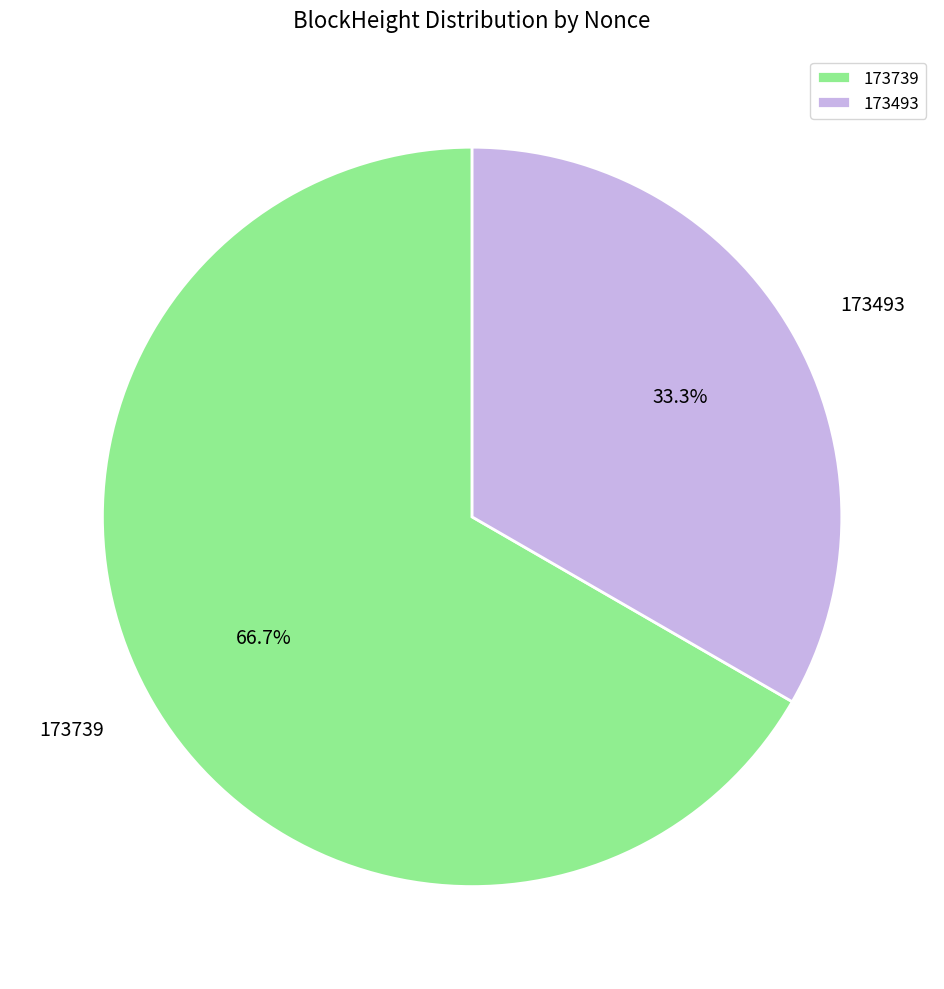

To the nearest percent, what is the difference between the 173493 and 173739 slice percentages?

33%